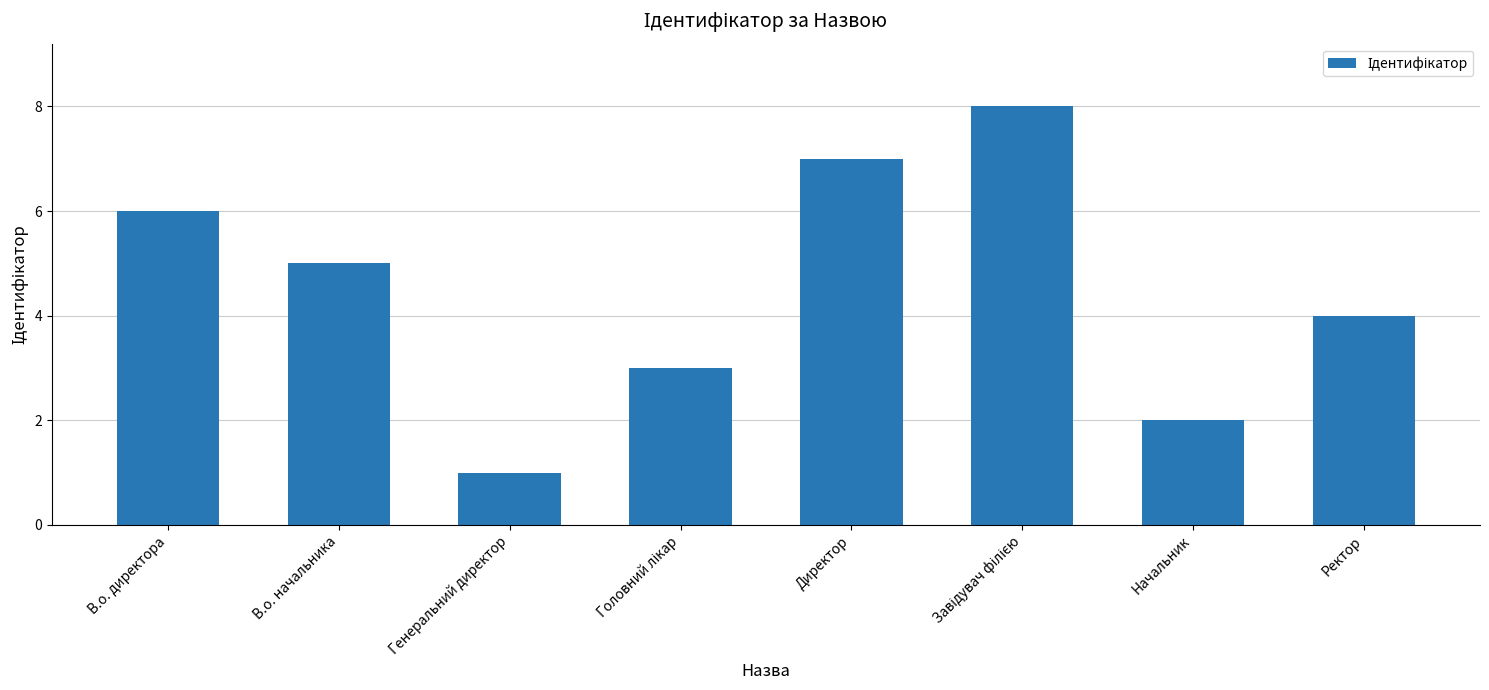

The value at В.о. директора is 9. True or false?

False